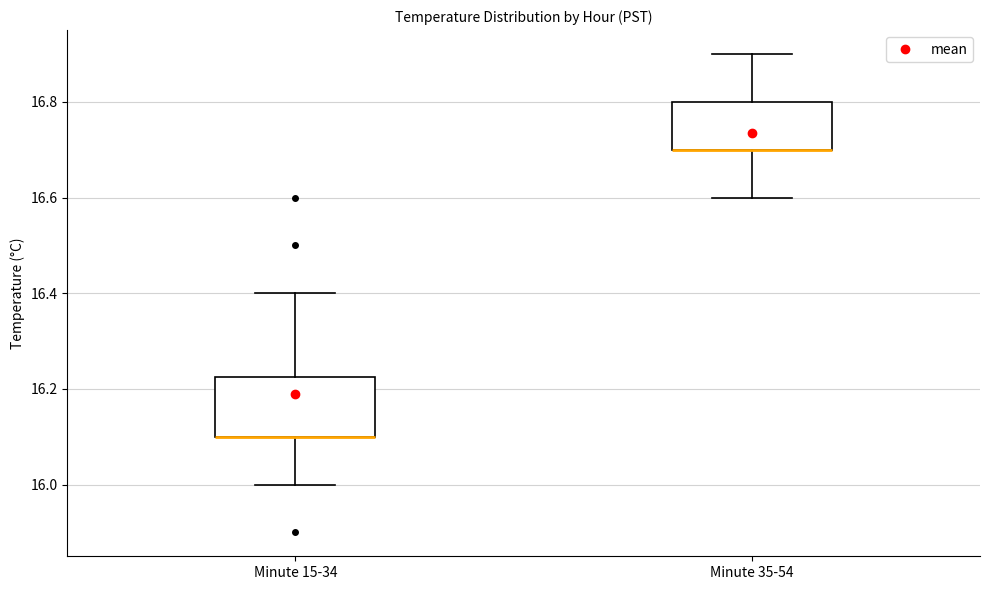

Which box is the tallest, from its lower edge to its upper edge?

Minute 15-34